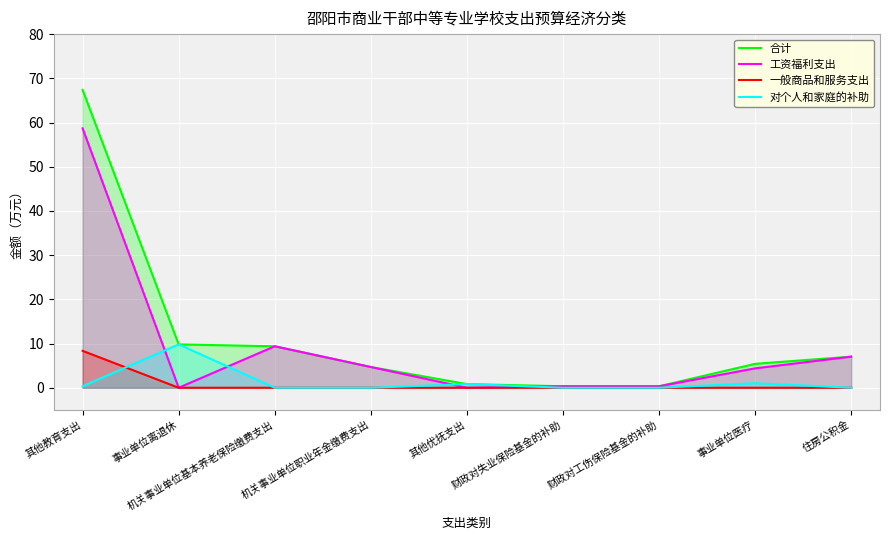

Which series changed the most between 事业单位离退休 and 机关事业单位基本养老保险缴费支出?

对个人和家庭的补助